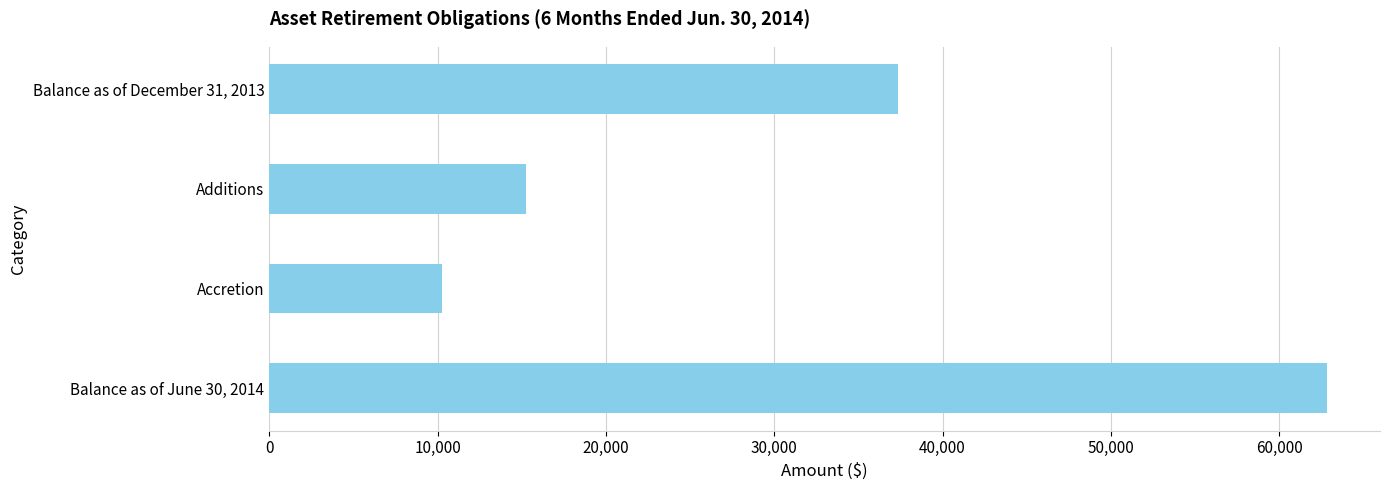

What is the value of the 1st bar from the top?

37337